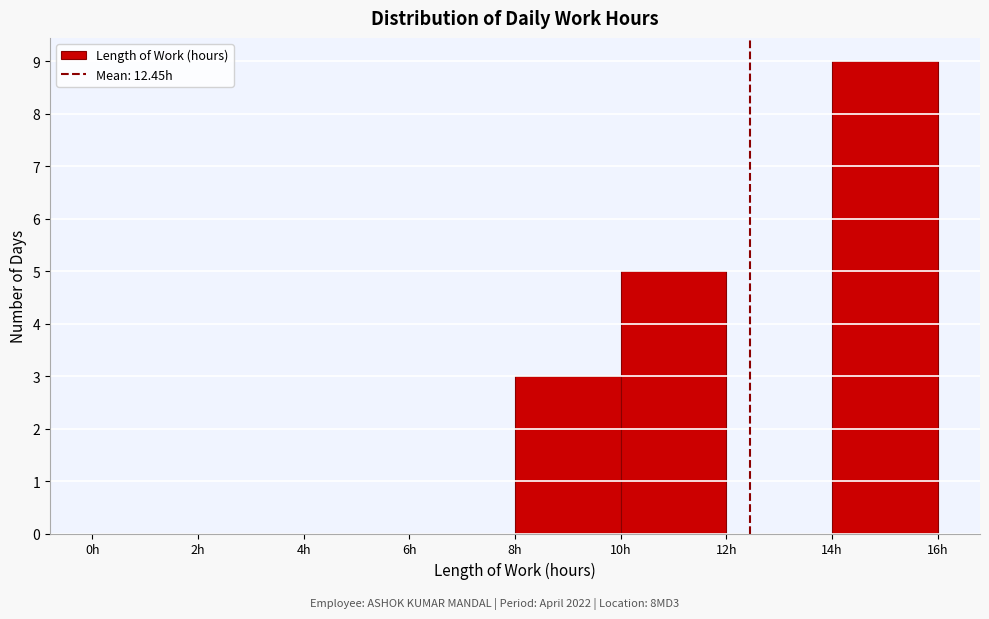

Reading left to right, list every bar in this chart as the range it spans on the x-axis followed by its height. The values are not printed on the chart, so give them approximately, as read against the axis.

0 to 2: 0
2 to 4: 0
4 to 6: 0
6 to 8: 0
8 to 10: 3
10 to 12: 5
12 to 14: 0
14 to 16: 9